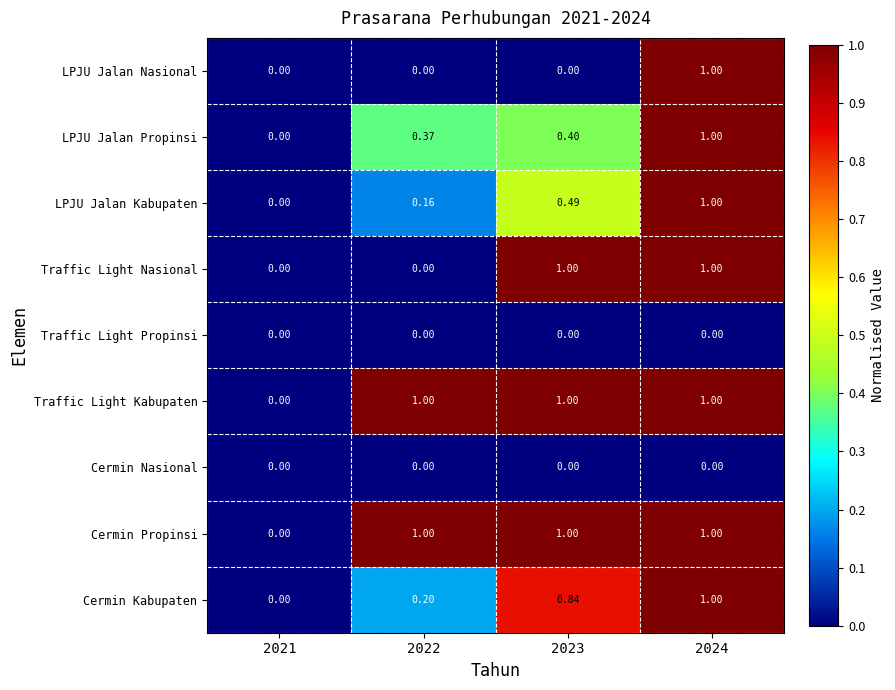

Is the value of Cermin Kabupaten at 2024 greater than the value of Cermin Propinsi at 2021?

Yes